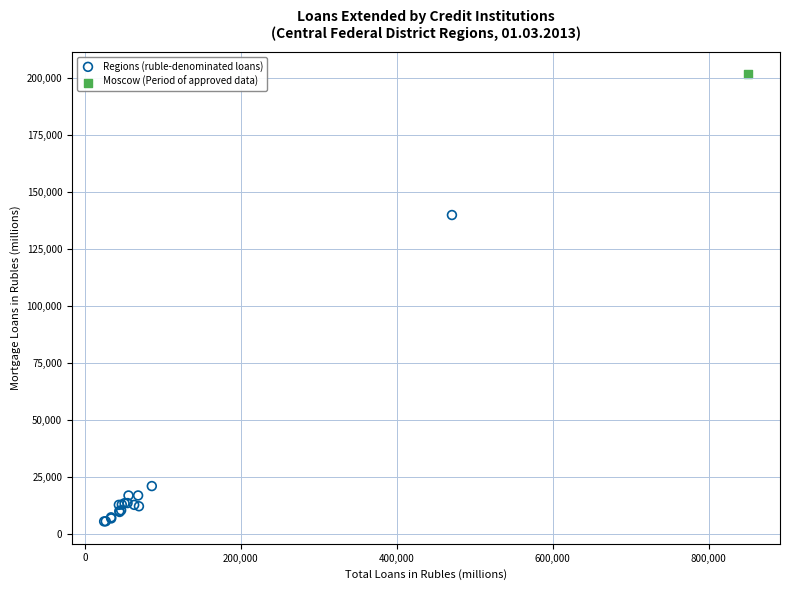

What are all the series names shown in the legend?

Regions (ruble-denominated loans), Moscow (Period of approved data)